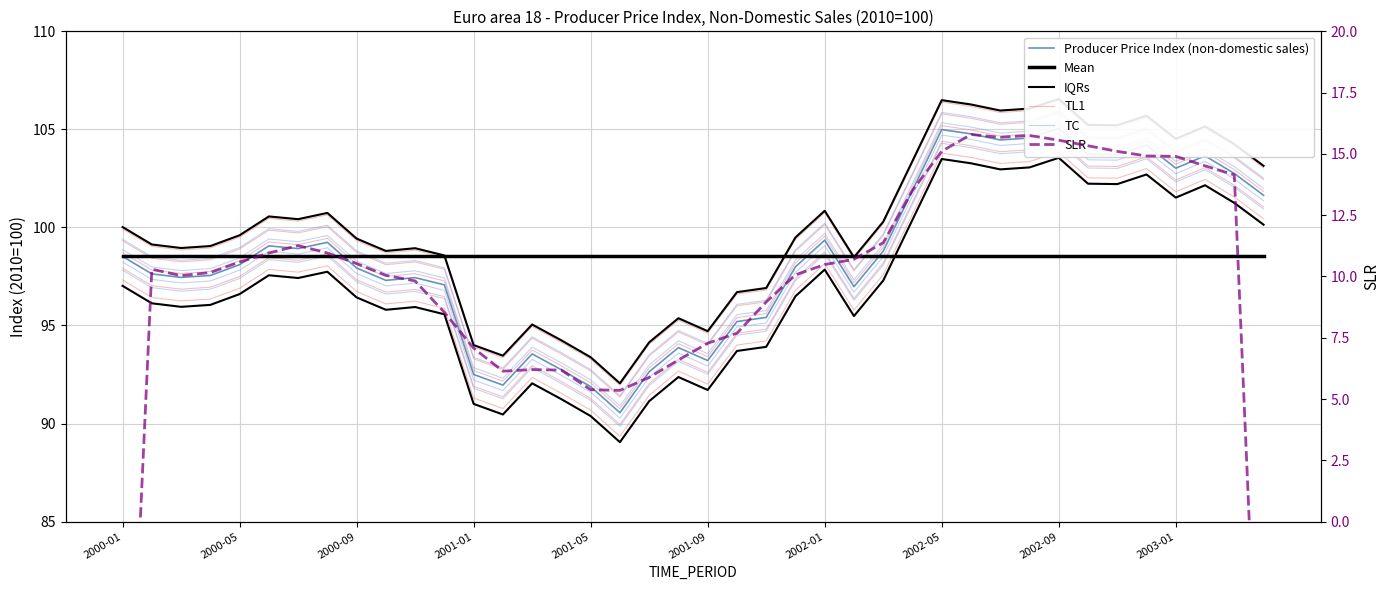

Rank the series by their maximum value, from lowest to highest.

SLR, Mean, TL1, TC, Producer Price Index (non-domestic sales), IQRs